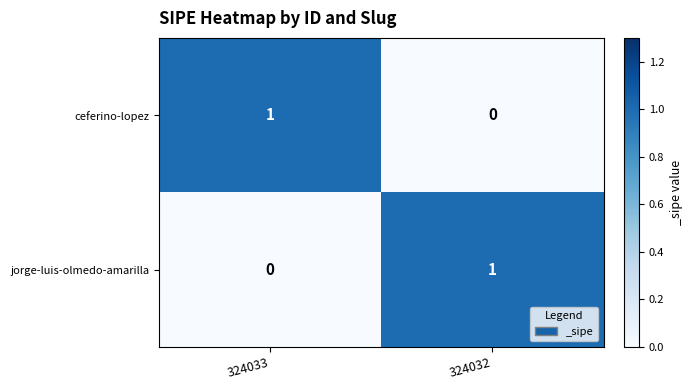

Reading left to right, list all the values displayed in this chart.

ceferino-lopez: 324033=1	324032=0
jorge-luis-olmedo-amarilla: 324033=0	324032=1